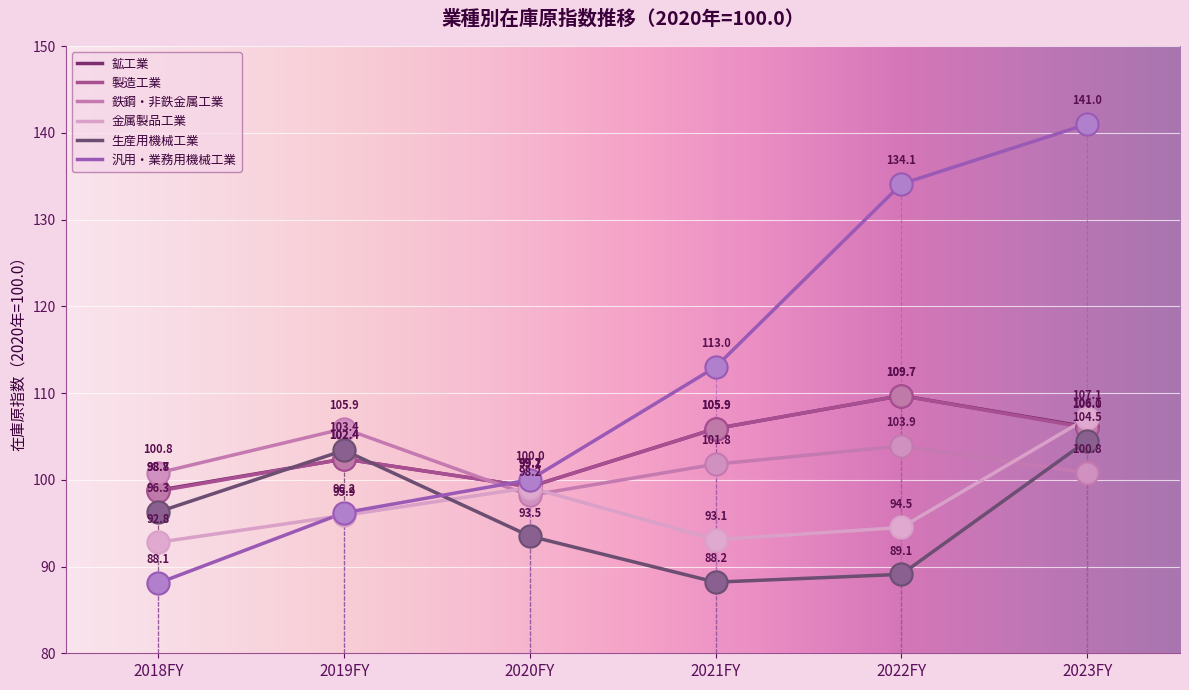

Does the chart display data point markers on the line(s)?

No